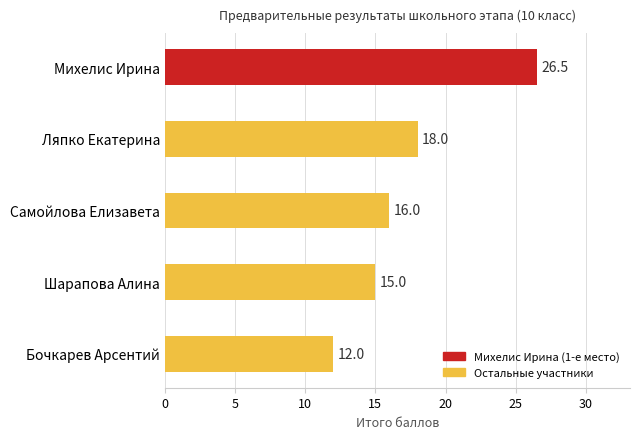

The chart shows a value of 12.0 at Бочкарев Арсентий. True or false?

True